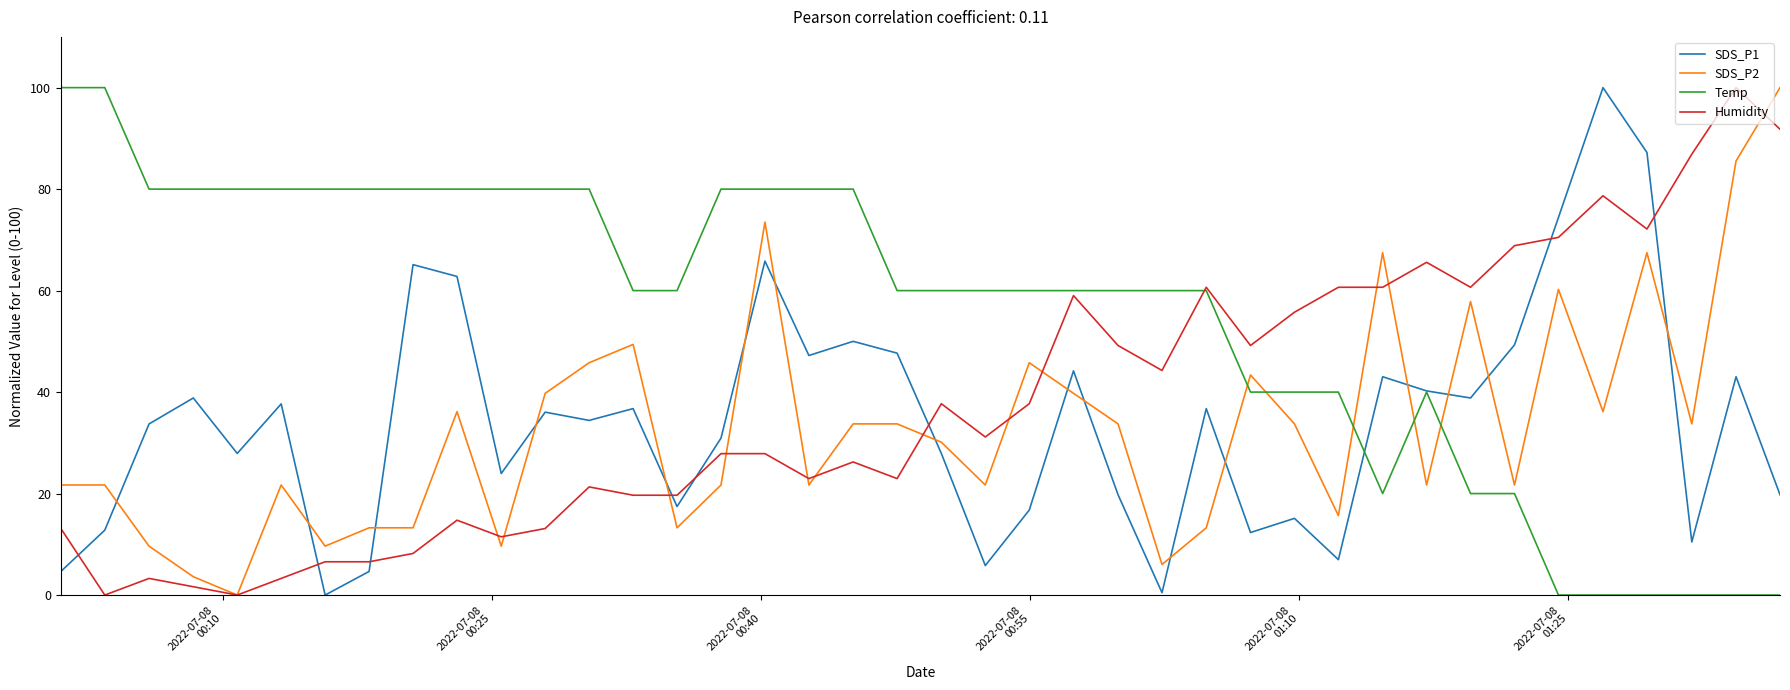

Which series has the largest total across all categories?

Temp